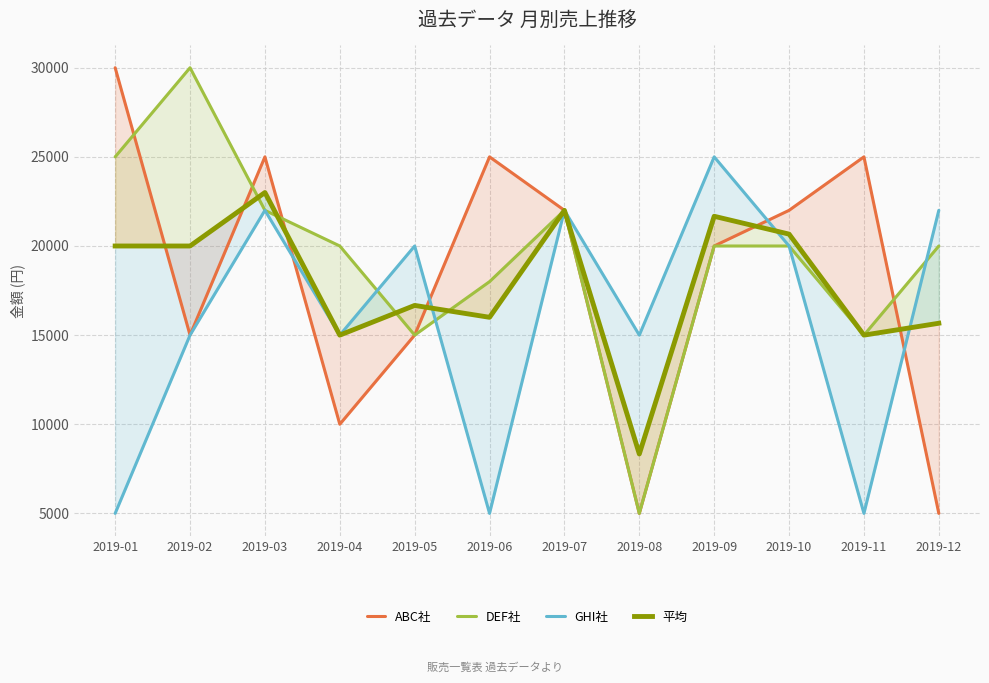

Which category has the highest value in the DEF社 series?

2019-02